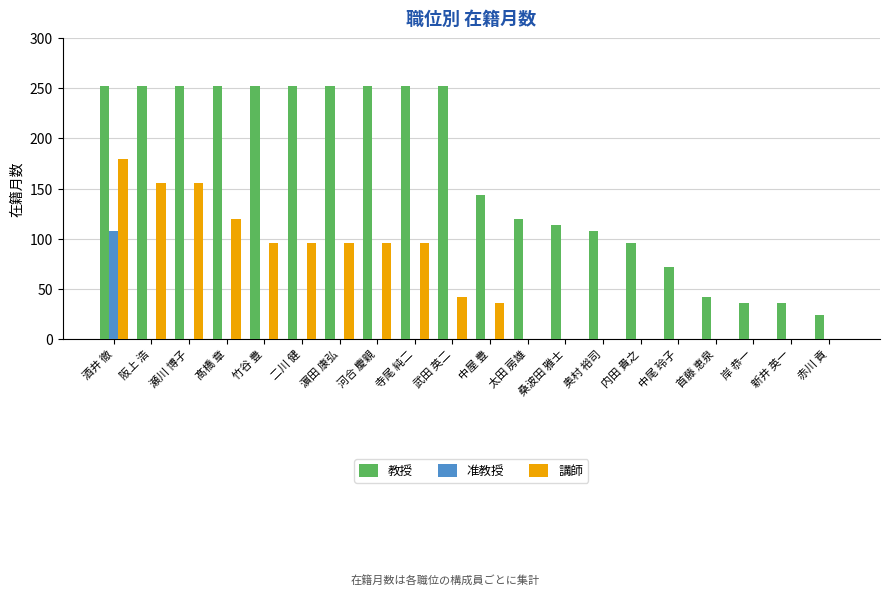

What is the maximum value shown in the chart?

252